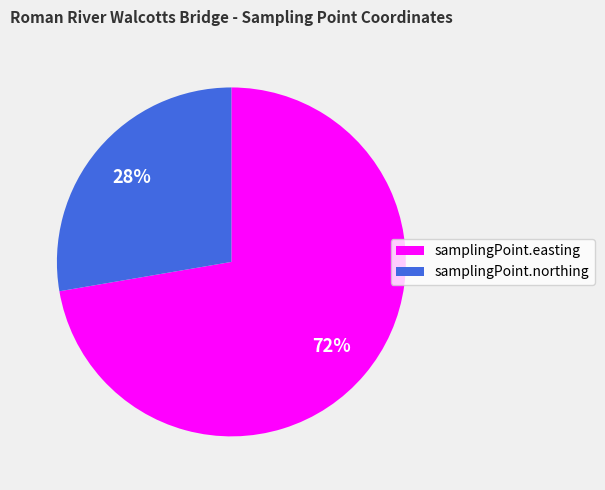

To the nearest percent, what portion does samplingPoint.easting represent?

72%